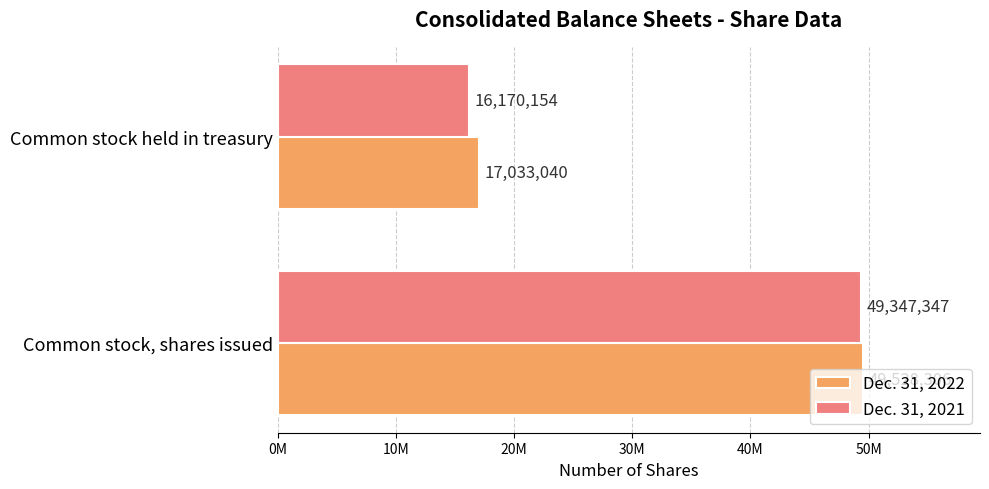

At how many categories does at least one series exceed 37900033?

1